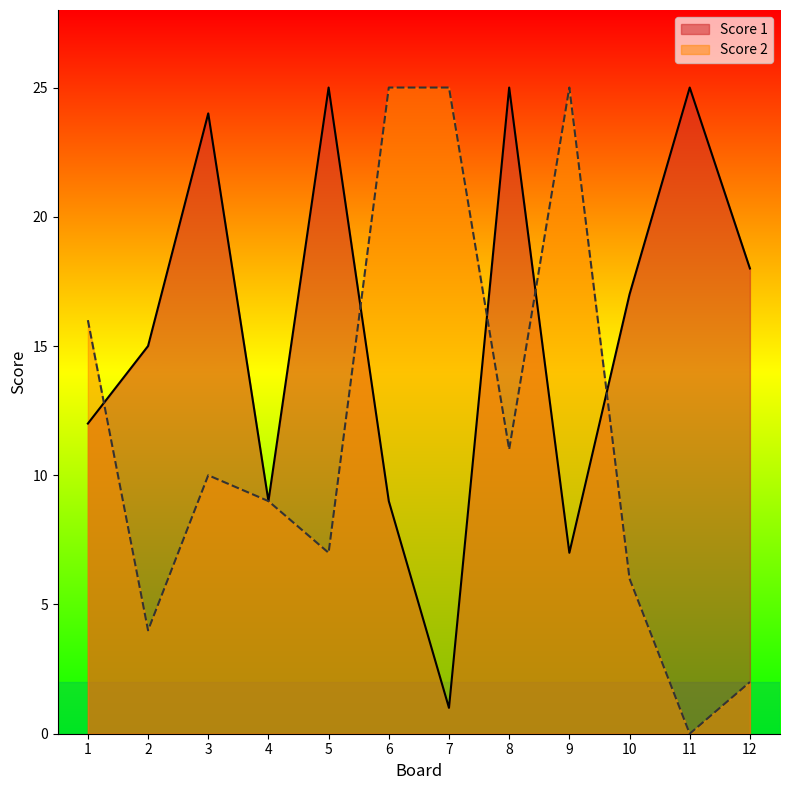

Reading left to right, extract all data points from this chart.

Score 1: 12	15	24	9	25	9	1	25	7	17	25	18
Score 2: 16	4	10	9	7	25	25	11	25	6	0	2